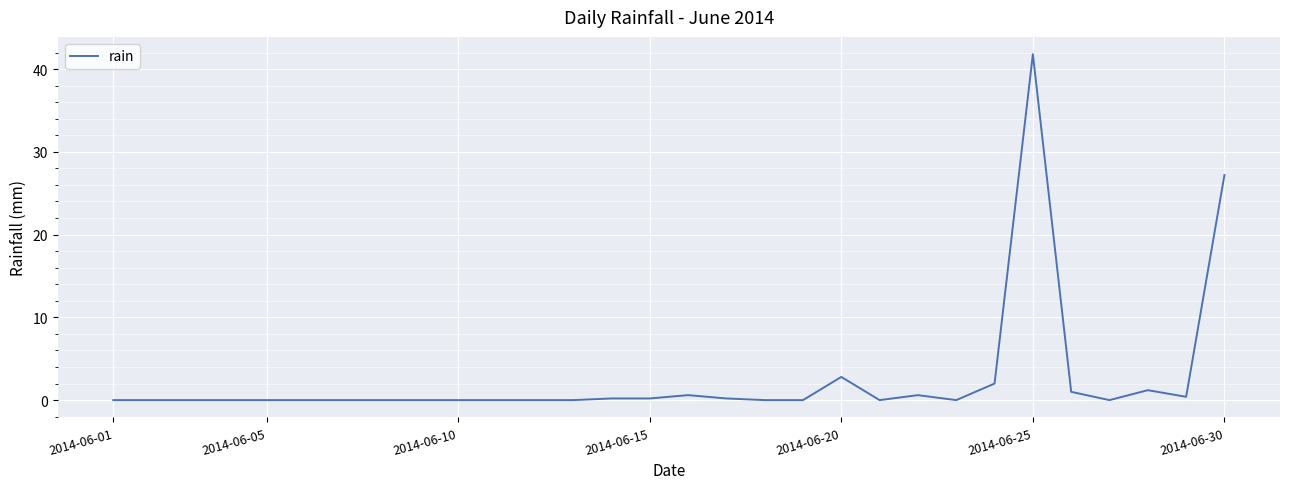

Is this an area chart (filled region under the line)?

No